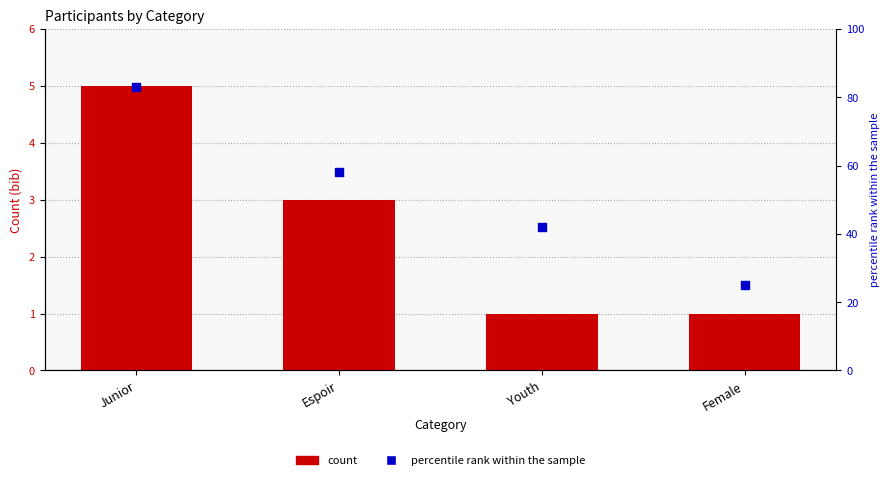

Is the value of count at Junior greater than the value of percentile rank within the sample at Youth?

No